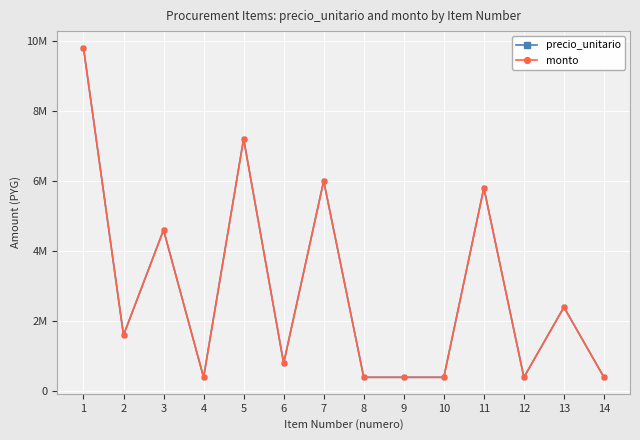

What is the difference between the second highest and minimum values in the monto series?

6800000